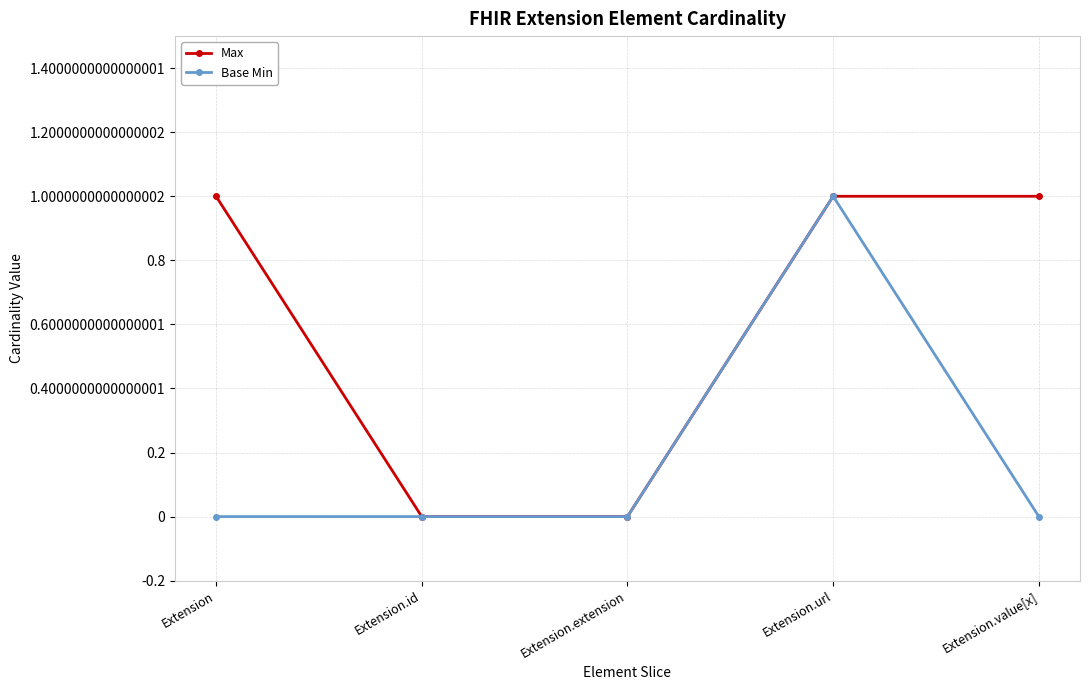

True or false: Max has a value of 1 at Extension.value[x].

True